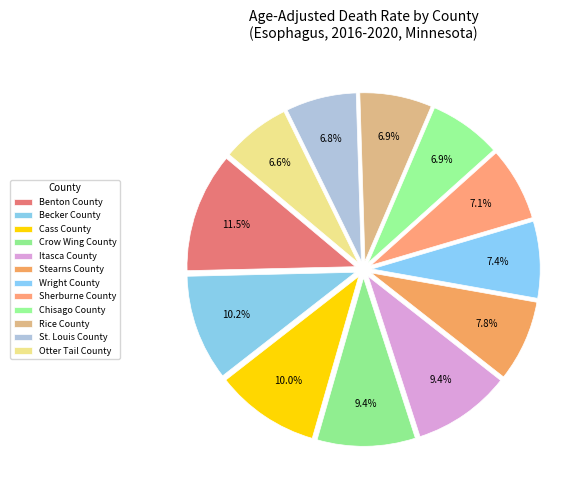

What portion of the pie excludes Otter Tail County?

93.4%